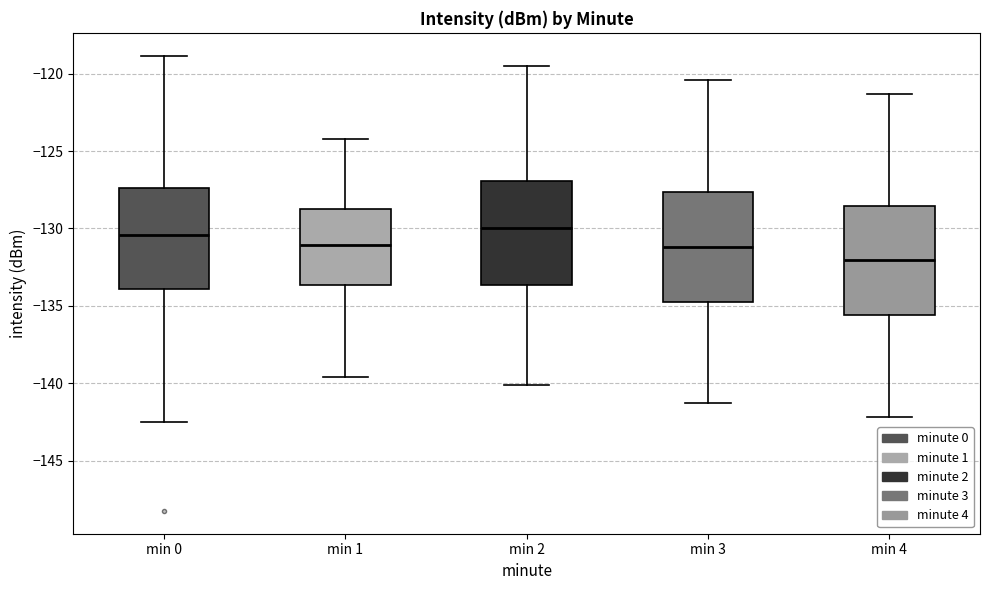

Where is the upper edge of the box for min 1 on the y-axis? The values are not printed on the chart, so give them approximately, as read against the axis.

-128.5